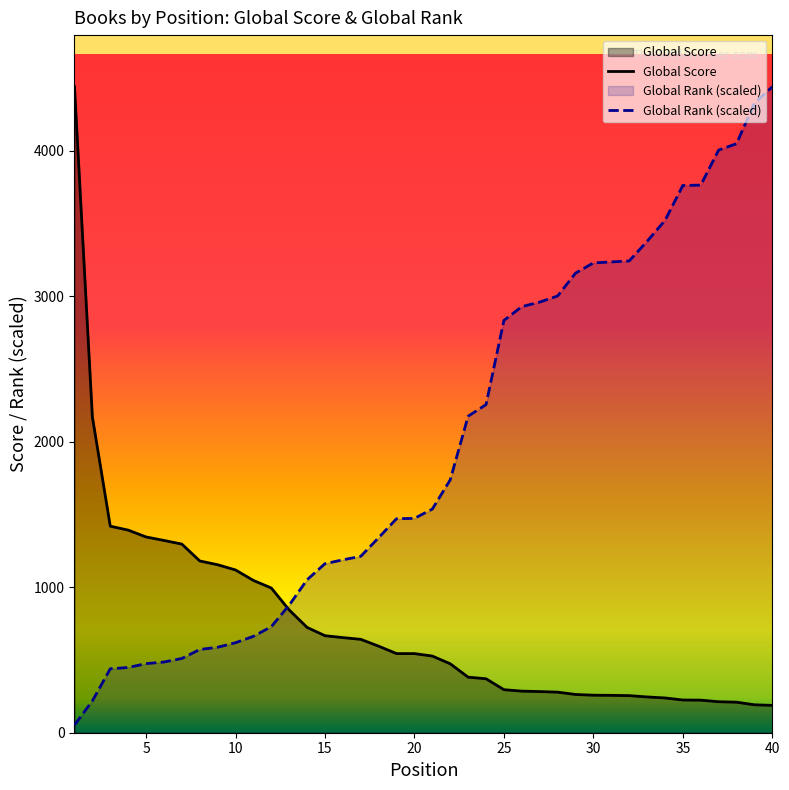

Rank the series by their average value, from lowest to highest.

Global Score, Global Rank (scaled)